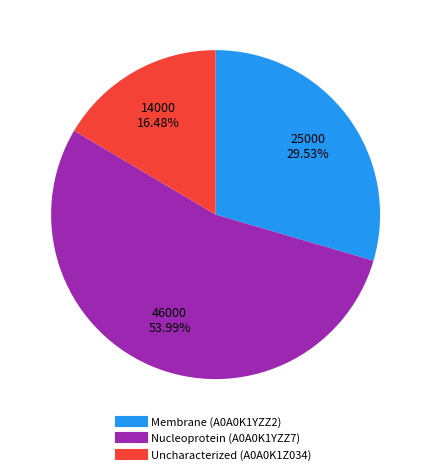

Which category has the smallest portion of the pie?

Uncharacterized (A0A0K1Z034)